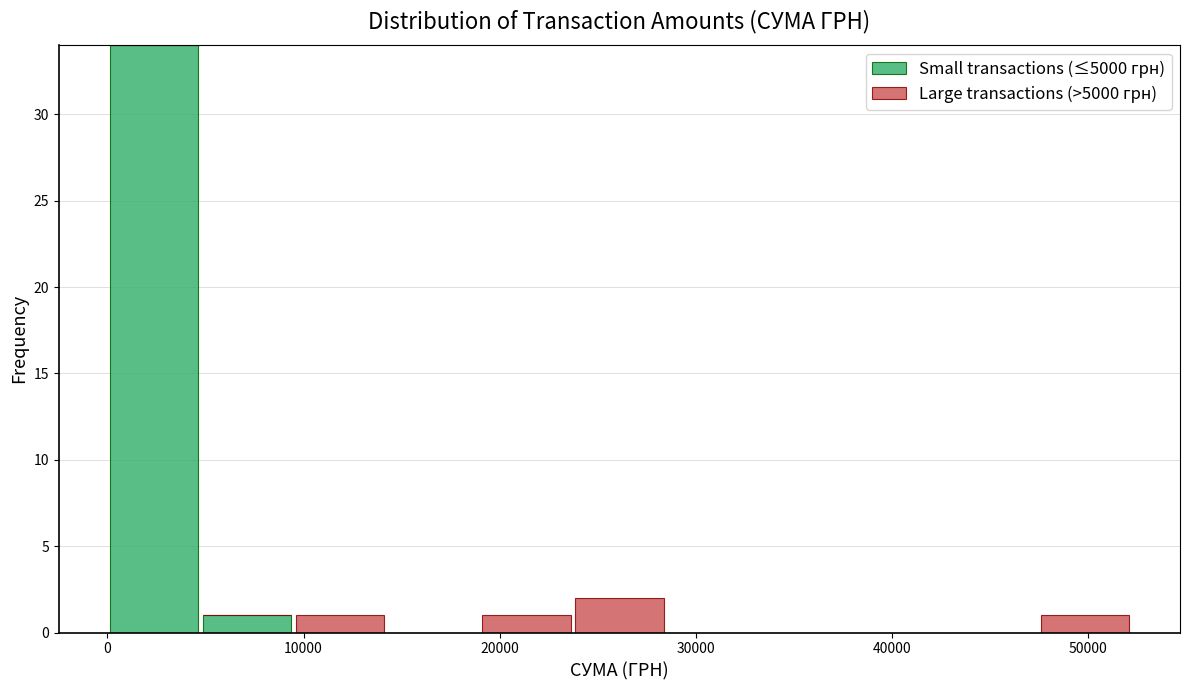

Reading left to right, list every stacked bar in this chart as the range it spans on the x-axis followed by its total height. Neither the bar edges nor the heights are printed on the chart, so give them approximately, as read against the axes.

0 to 5000: 34
5000 to 9000: 1
9000 to 14000: 1
14000 to 19000: 0
19000 to 24000: 1
24000 to 28000: 2
28000 to 33000: 0
33000 to 38000: 0
38000 to 43000: 0
43000 to 47000: 0
47000 to 52000: 1